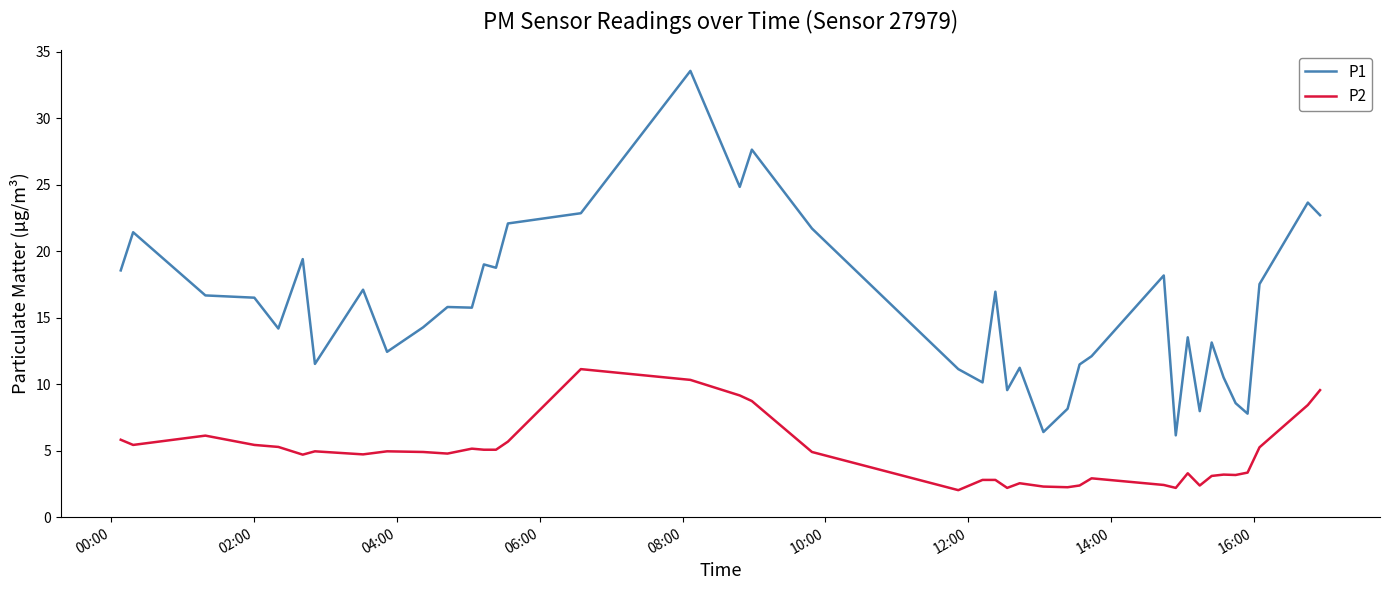

True or false: P1 and P2 cross at least once.

False